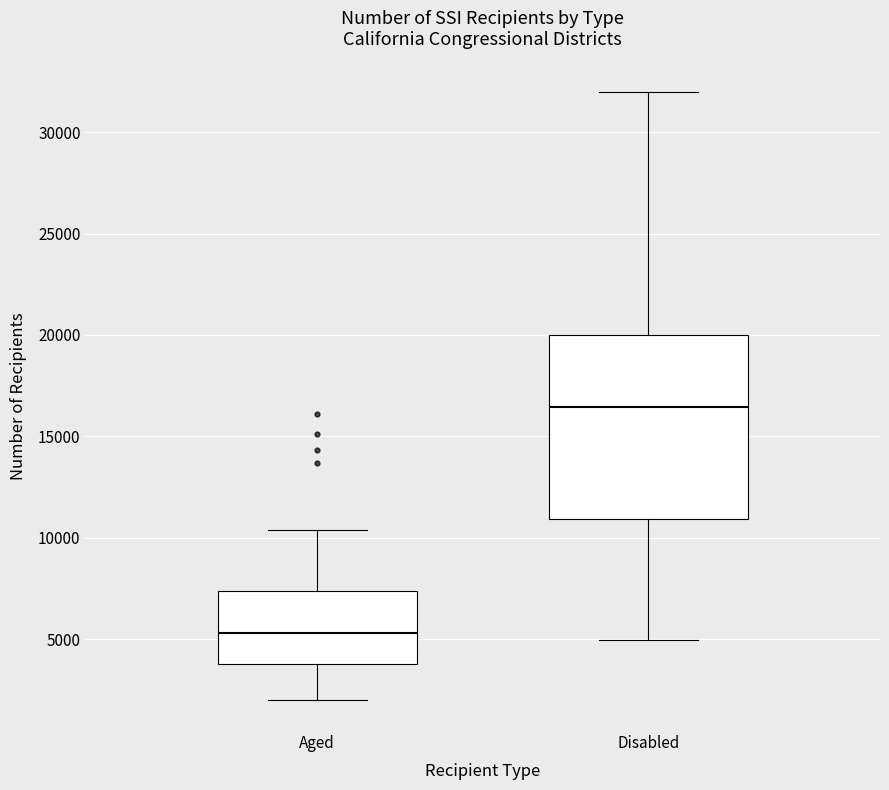

Reading left to right, read every box against the y-axis: the position of its median line, the range the box covers, and the ends of its whiskers. The values are not printed on the chart, so give them approximately, as read against the axis.

Aged: median 5500, box 4000 to 7500, whiskers 2000 to 10500
Disabled: median 16500, box 11000 to 20000, whiskers 5000 to 32000